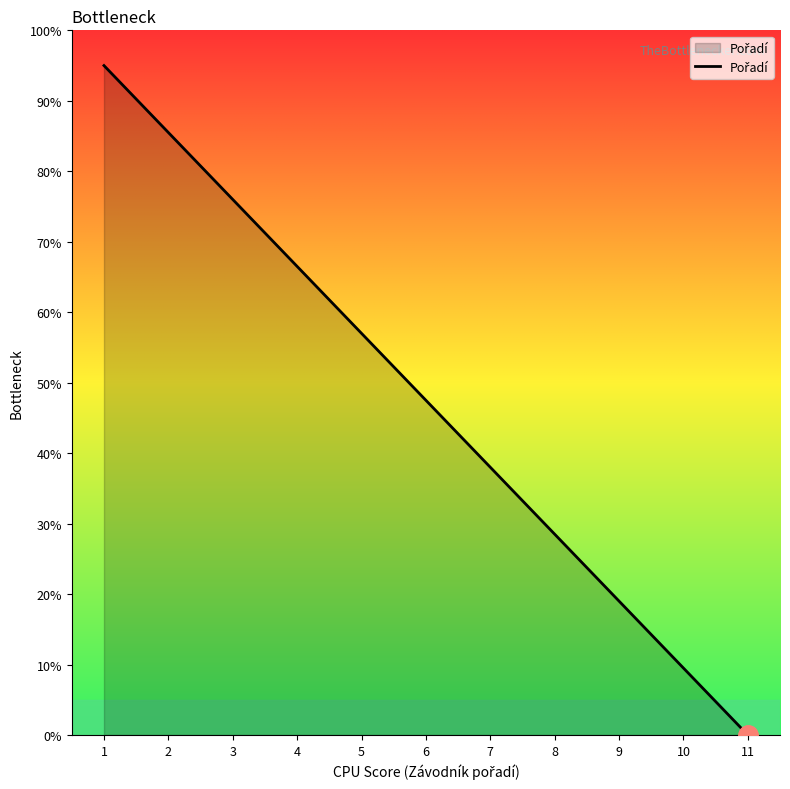

What is the change in value from 3 to 9?

-57.0